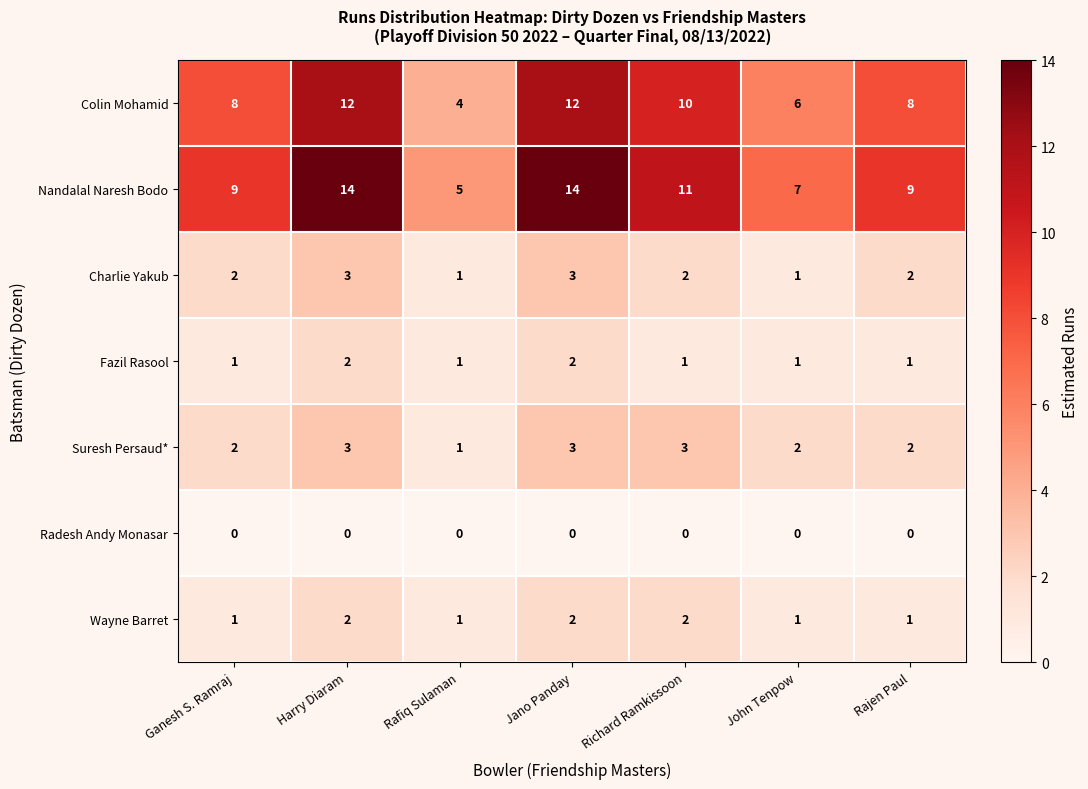

Which series has the widest spread of values?

Nandalal Naresh Bodo